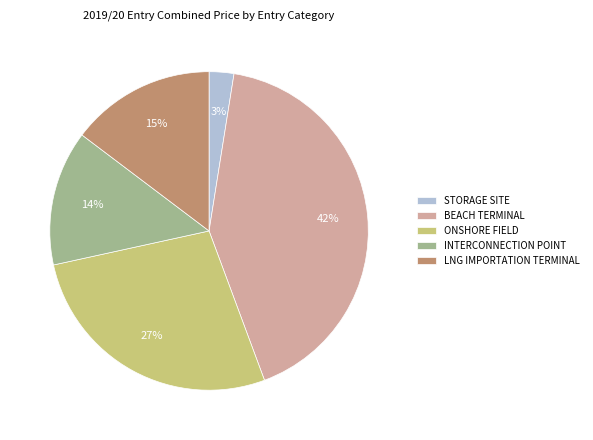

How many segments does this pie chart have?

5